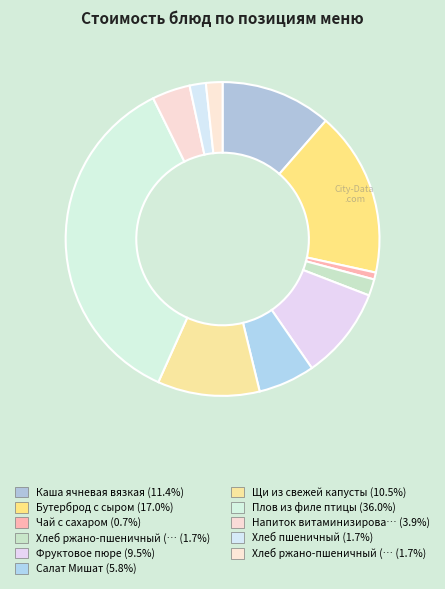

How many segments does this pie chart have?

11